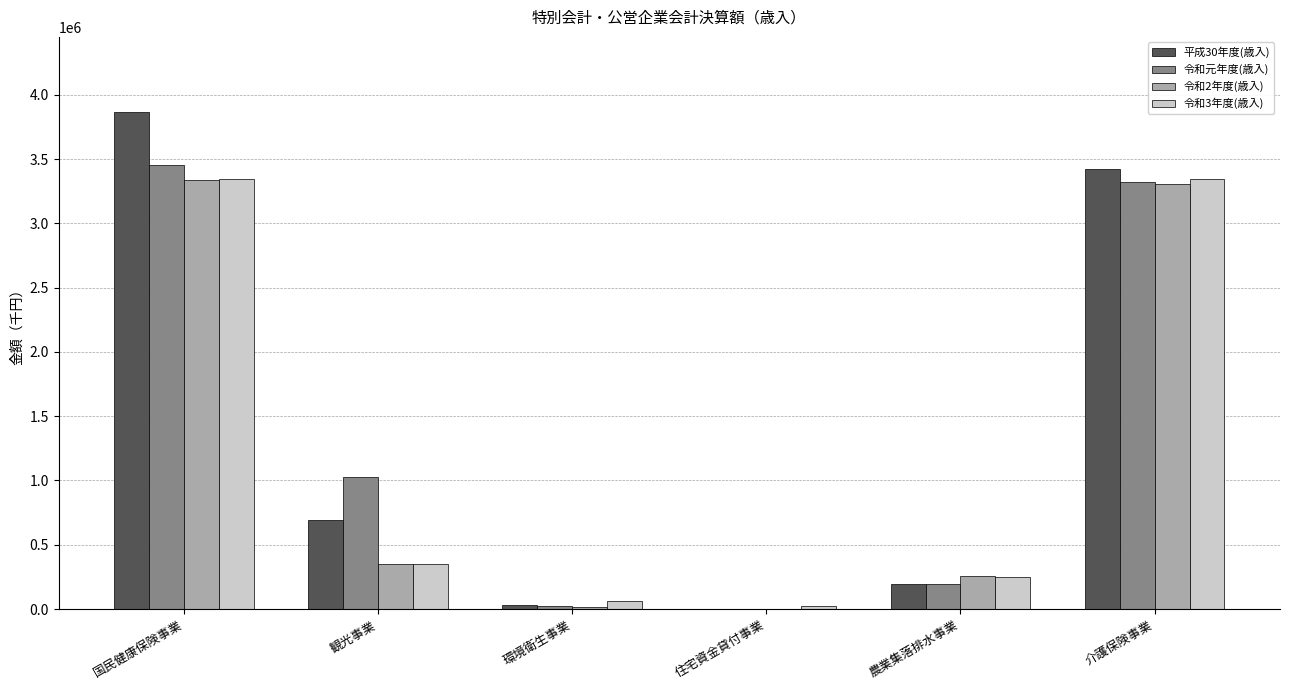

What is the maximum value shown in the chart?

3869993